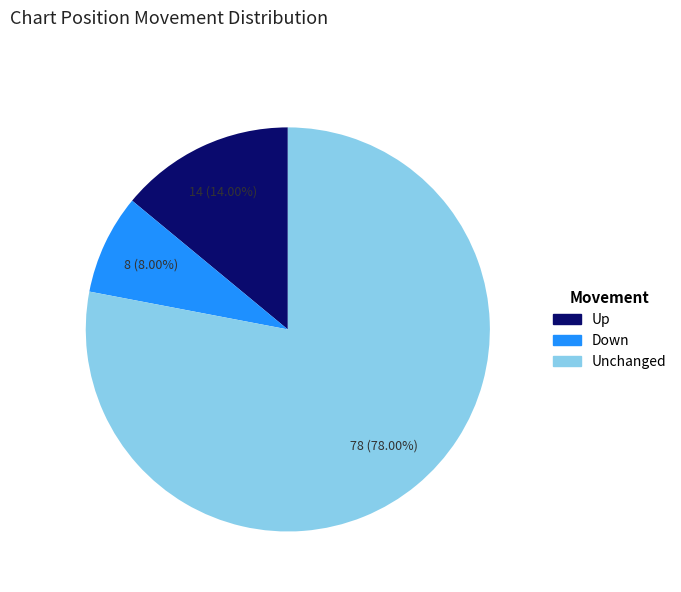

Does any single category account for the majority?

Yes